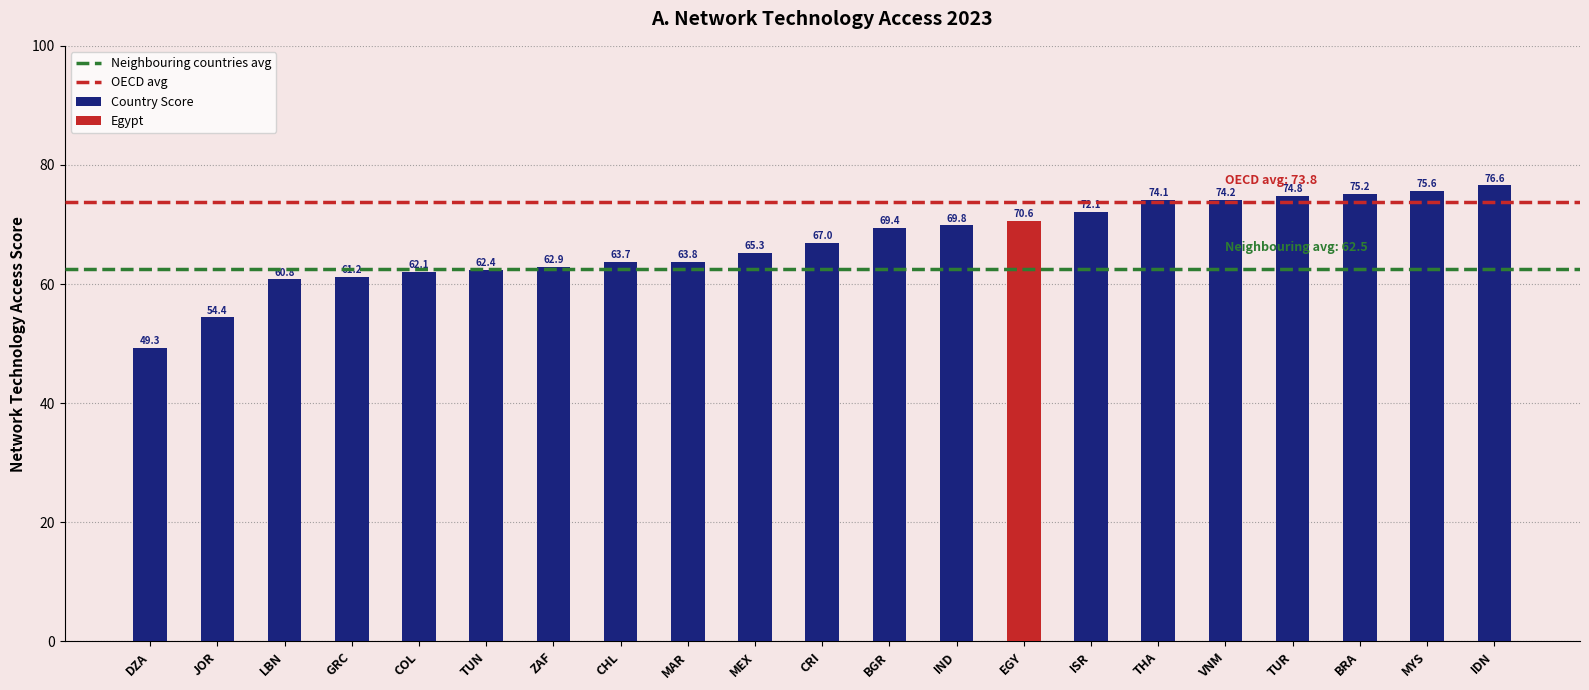

What is the average value of the Neighbouring series?

62.5